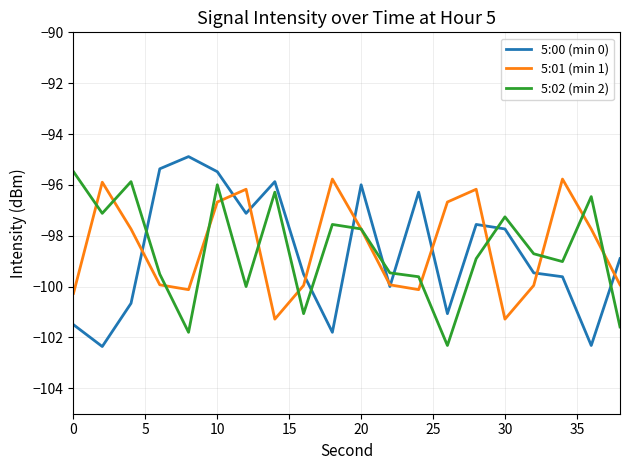

List the series in order of their peak value, highest first.

5:00 (min 0), 5:02 (min 2), 5:01 (min 1)